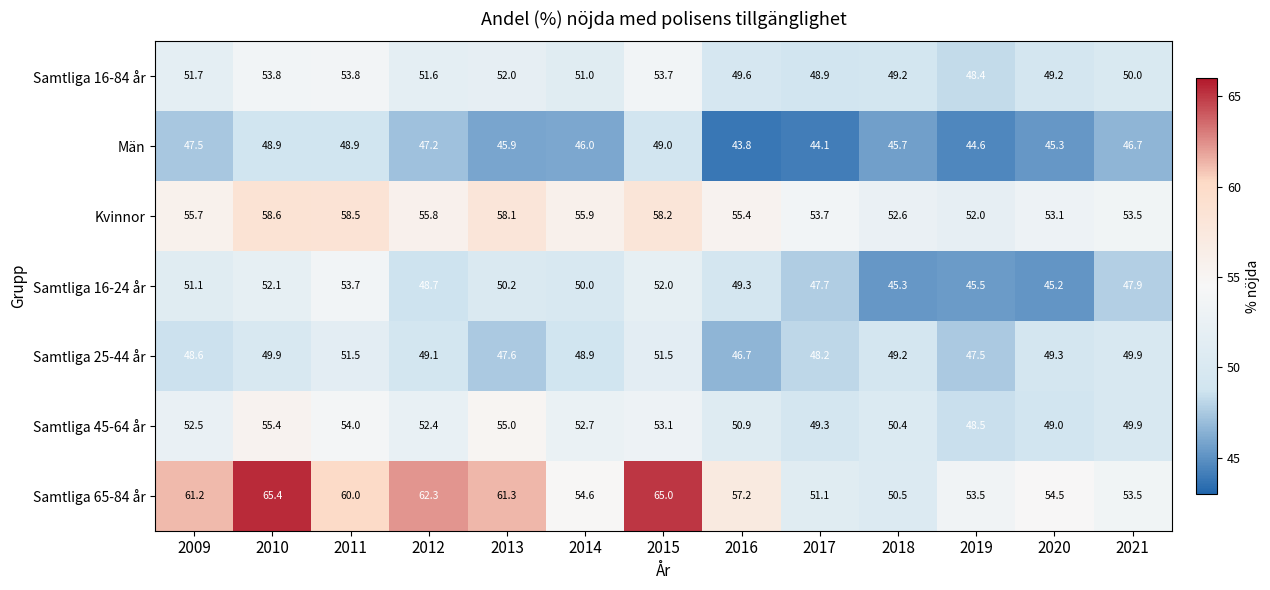

Is the value of Samtliga 16-84 år at 2009 greater than the value of Samtliga 25-44 år at 2021?

Yes